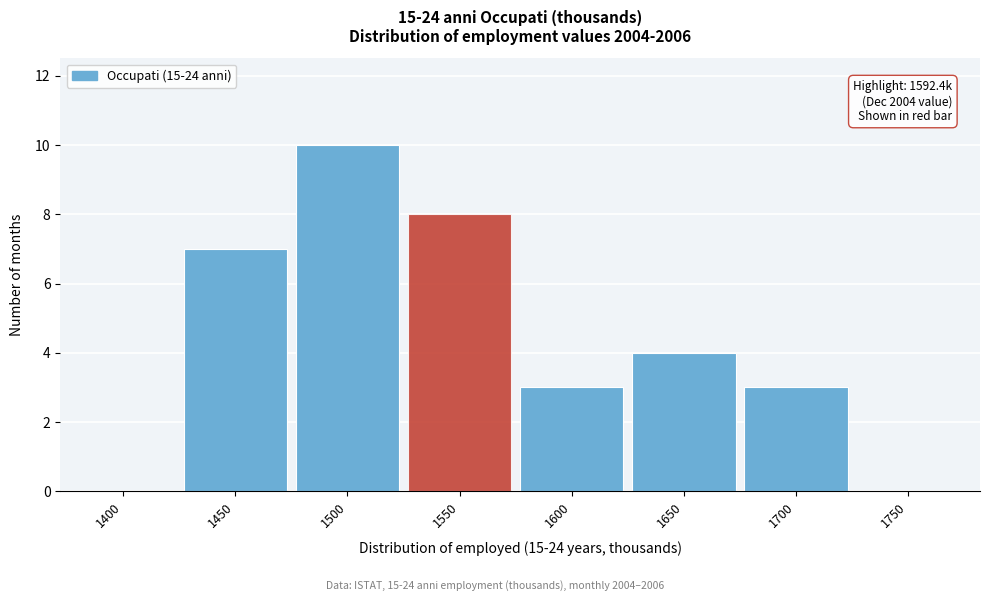

Reading right to left, extract all data points from this chart.

1750=0	1700=3	1650=4	1600=3	1550=8	1500=10	1450=7	1400=0